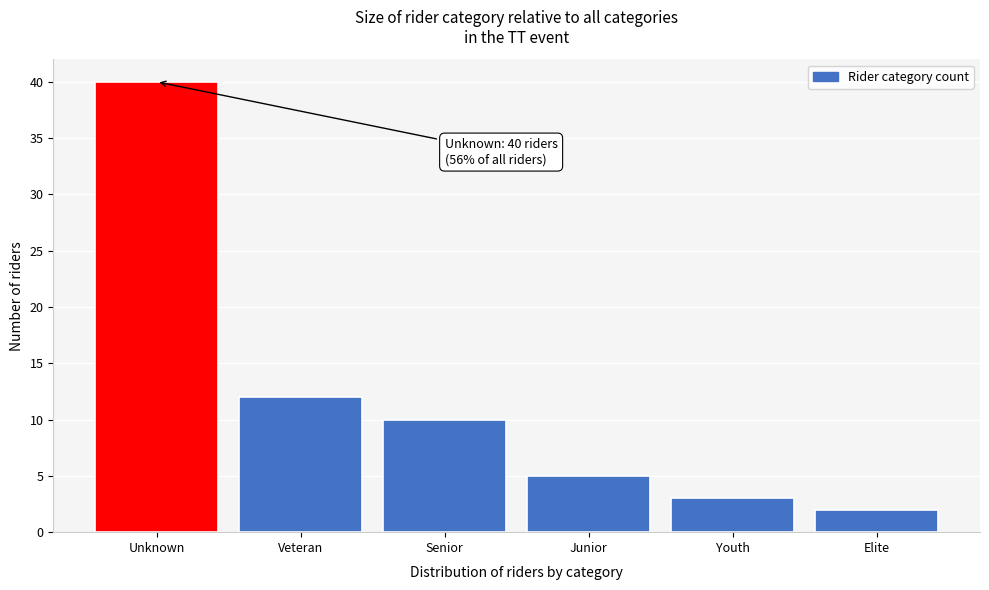

Reading left to right, what are all the values shown in this chart?

Unknown=40	Veteran=12	Senior=10	Junior=5	Youth=3	Elite=2